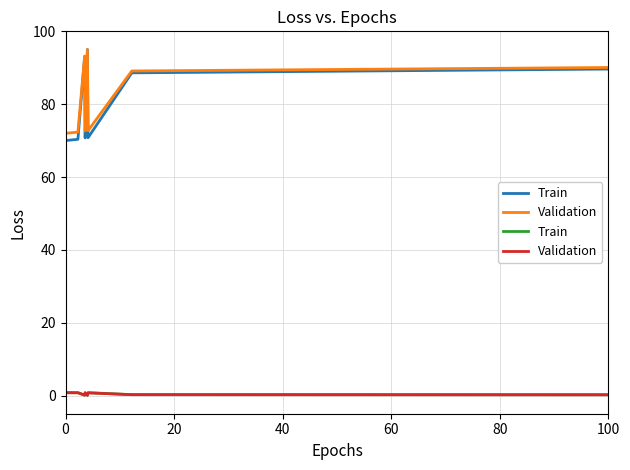

How many lines are shown in the chart?

2